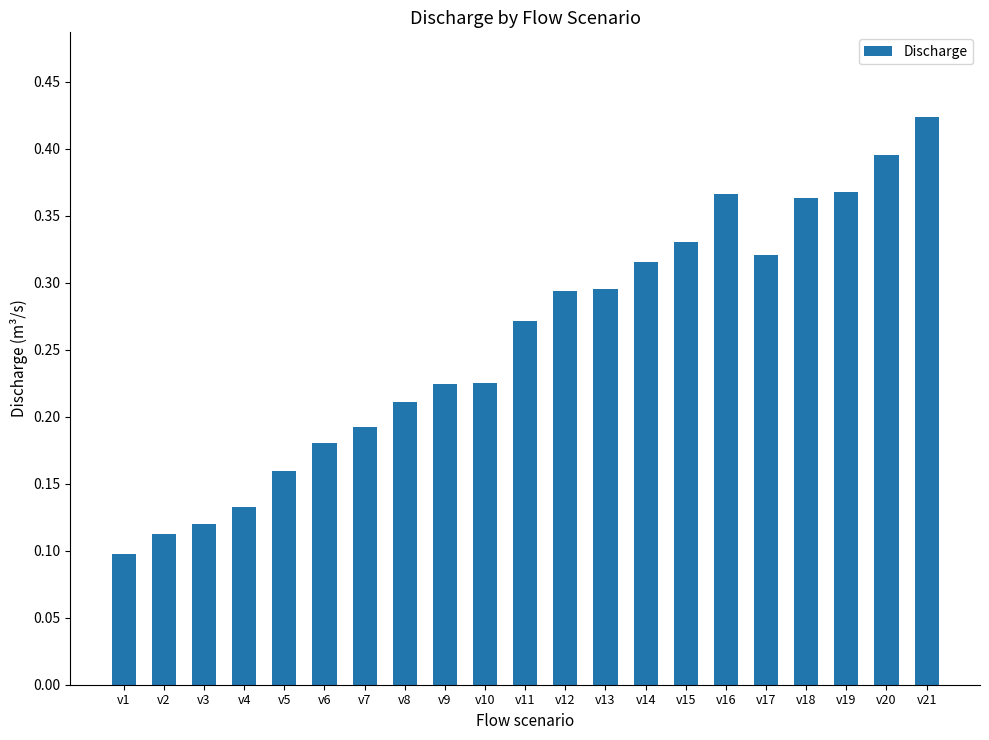

The chart shows a value of 0.3 at v10. True or false?

False